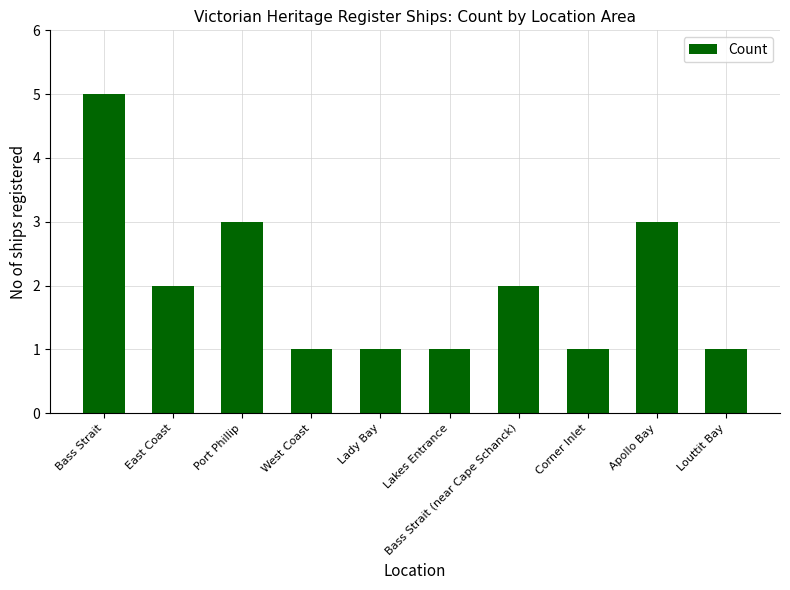

What is the sum of all values?

20